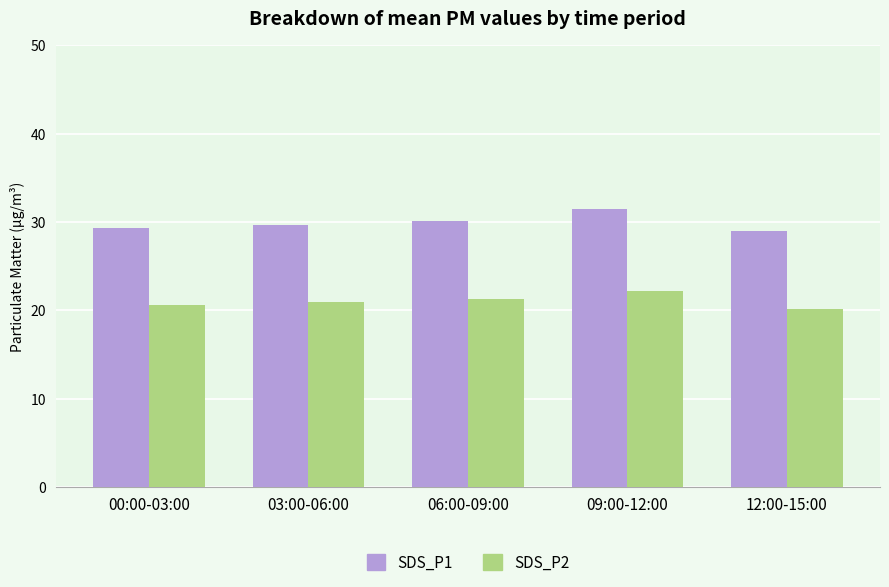

Which series has the largest range (max minus min)?

SDS_P1